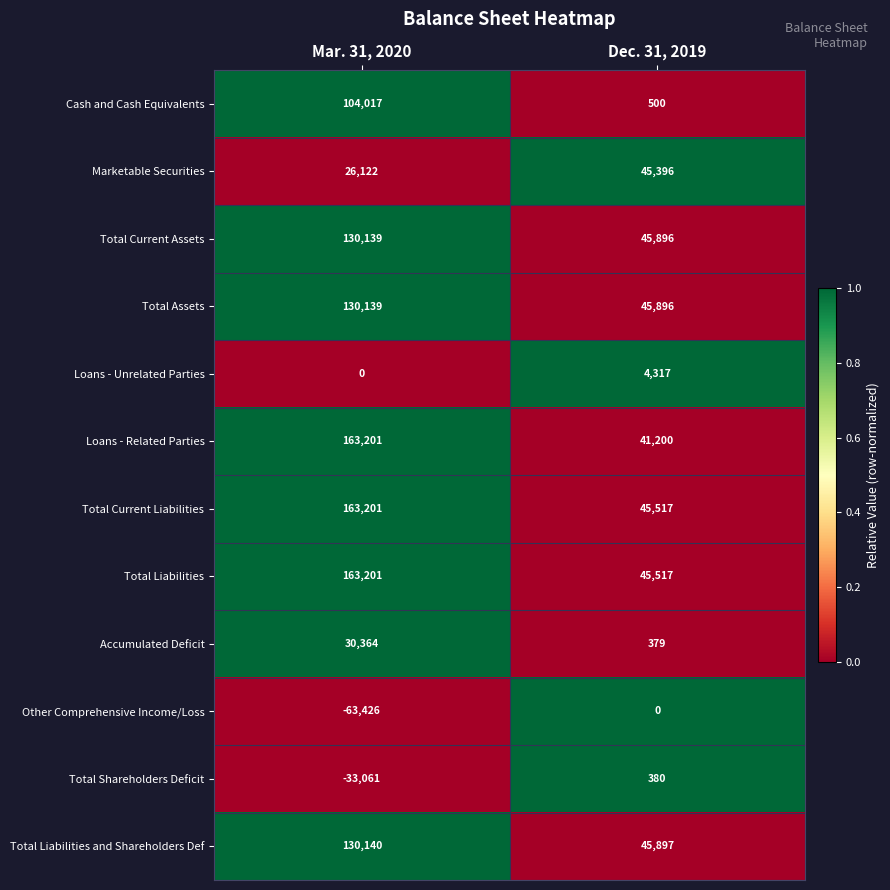

What is the difference between the maximum and minimum values in the Cash and Cash Equivalents series?

103517